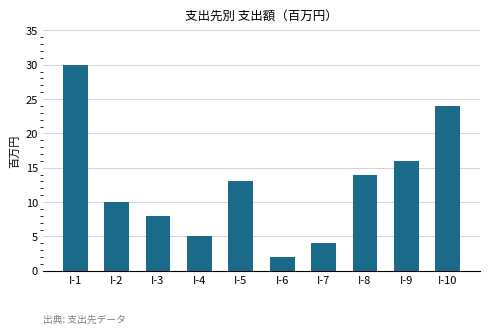

True or false: the data shows 9 at I-8.

False